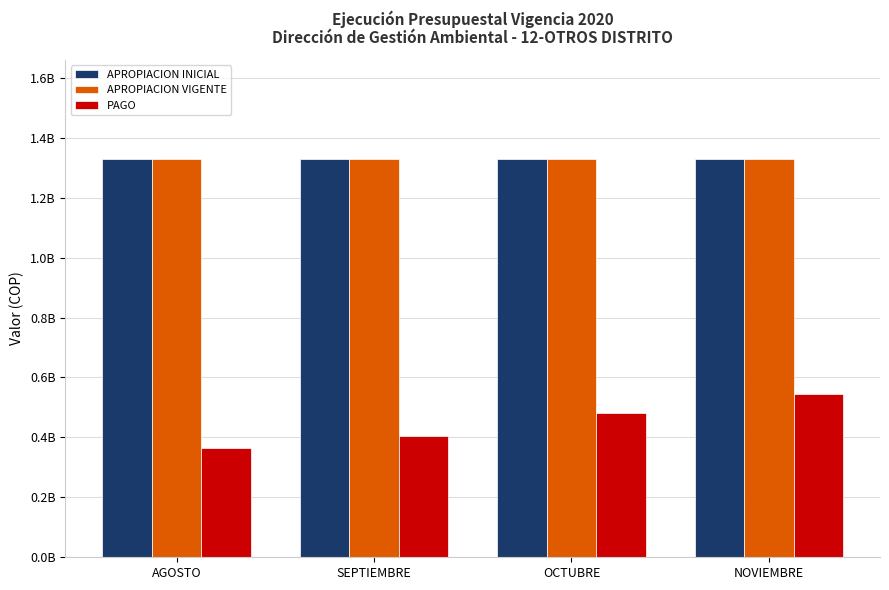

Are the bars grouped side by side (vs. stacked)?

Yes